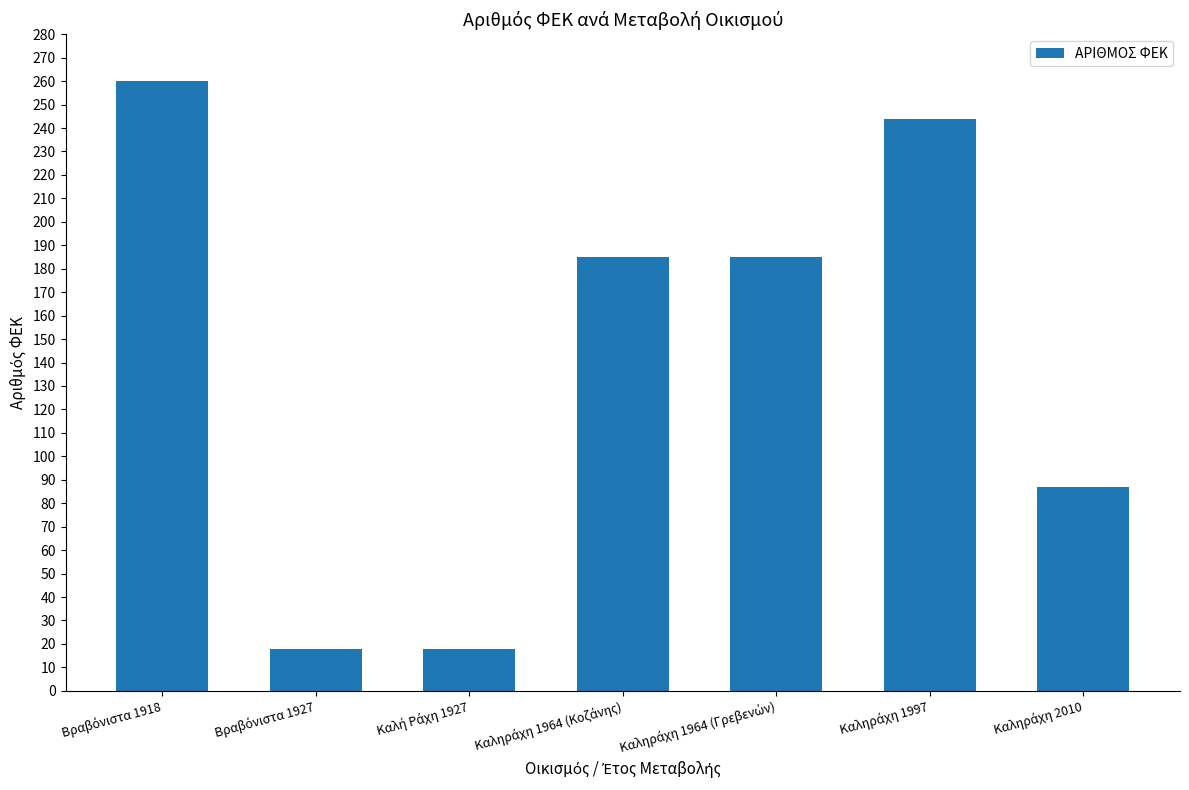

What is the sum of all values?

997